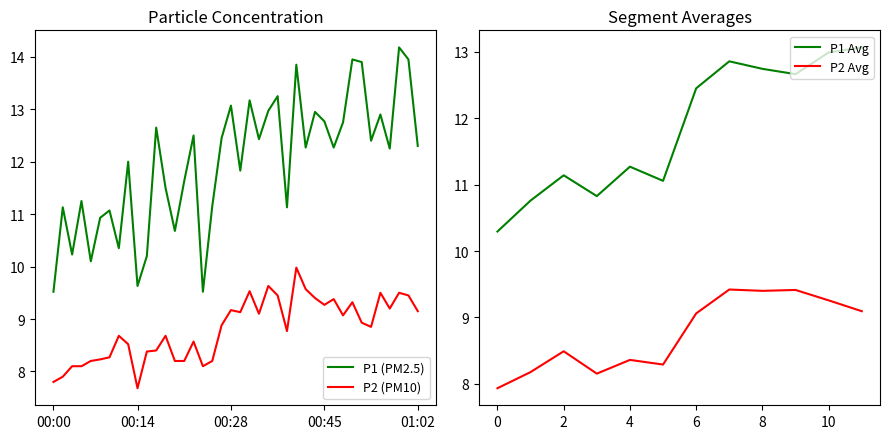

What is the highest value of the P2 series?

10.0